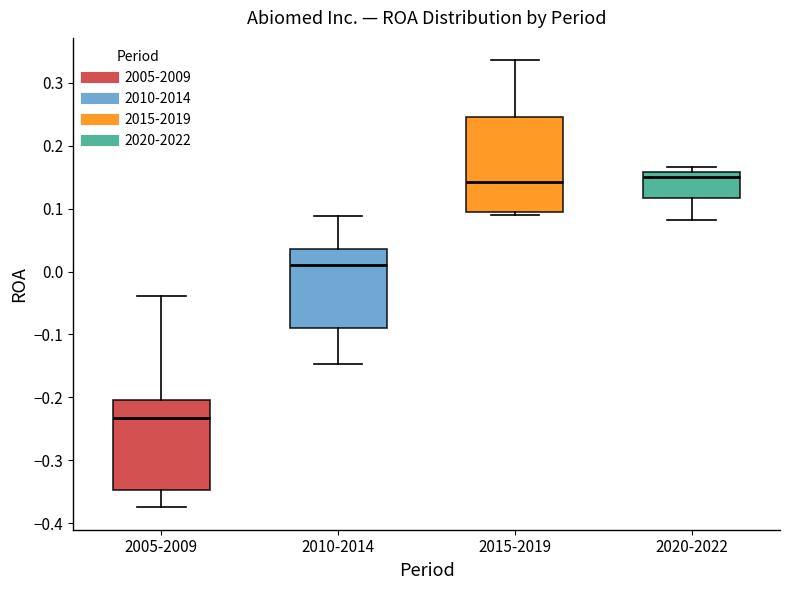

Reading left to right, transcribe this box plot: for each box, give where its median line is, the range the box spans, and where its two whiskers end, as read against the y-axis. The values are not printed on the chart, so give them approximately, as read against the axis.

2005-2009: median -0.23, box -0.35 to -0.20, whiskers -0.37 to -0.04
2010-2014: median 0.01, box -0.09 to 0.04, whiskers -0.15 to 0.09
2015-2019: median 0.14, box 0.09 to 0.25, whiskers 0.09 (just below the box's lower edge) to 0.34
2020-2022: median 0.15, box 0.12 to 0.16, whiskers 0.08 to 0.17